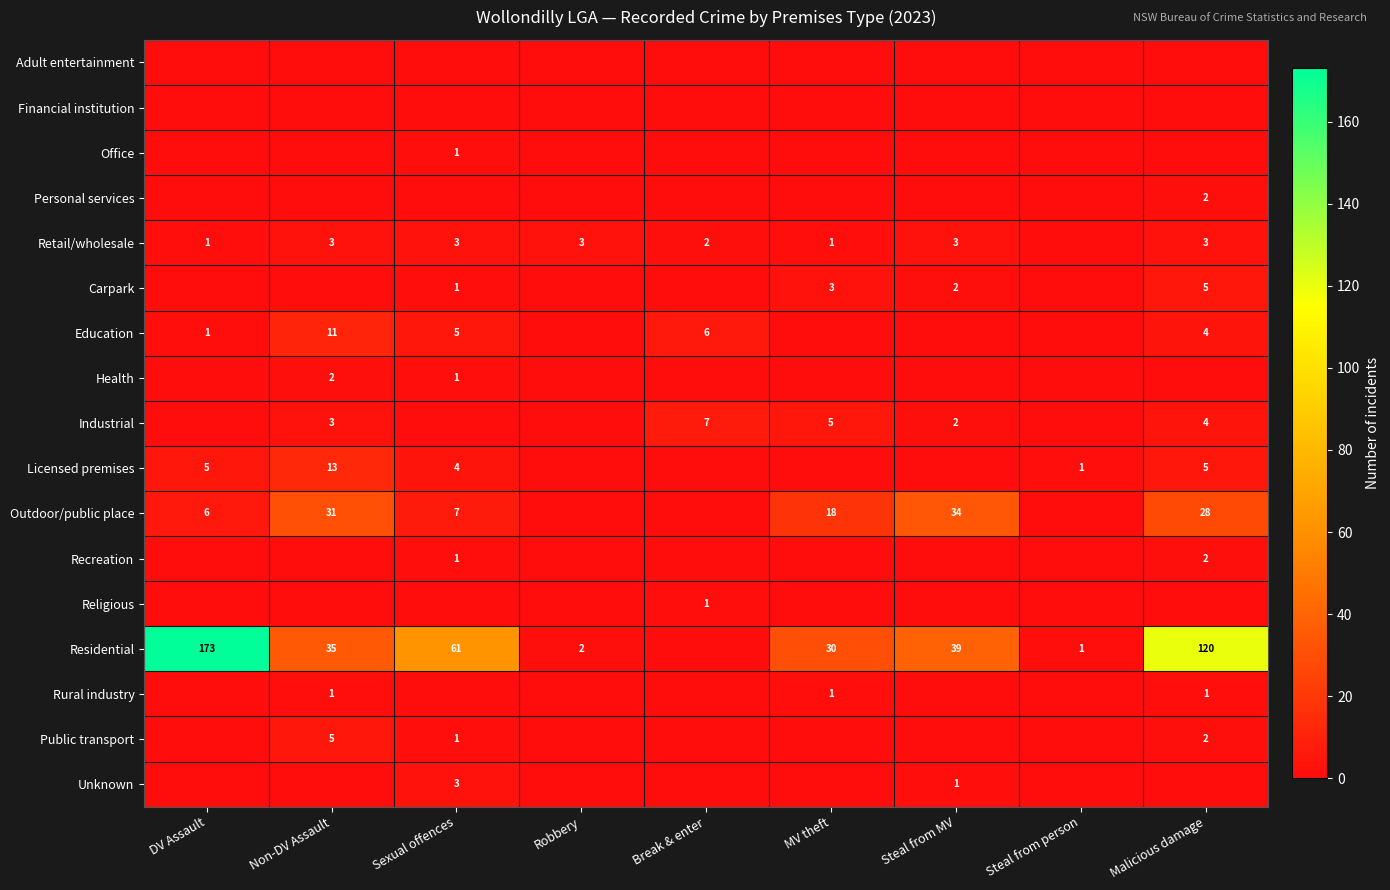

Which category has the highest value in the Outdoor/public place series?

Steal from MV